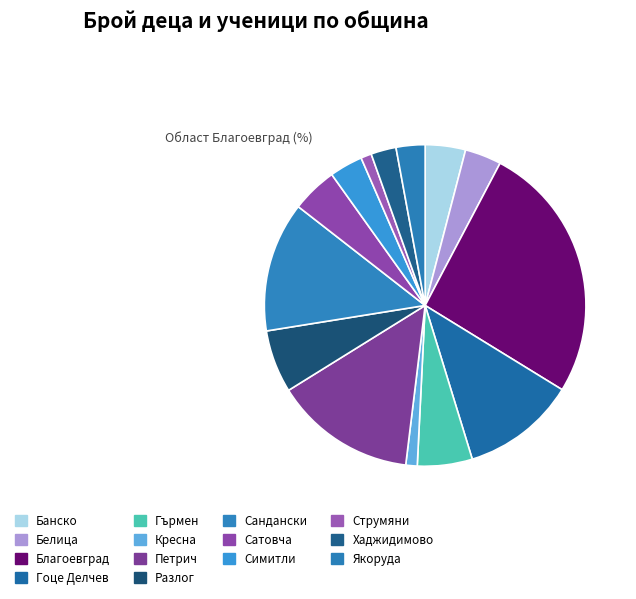

The Хаджидимово slice represents 3% of the pie. True or false?

True